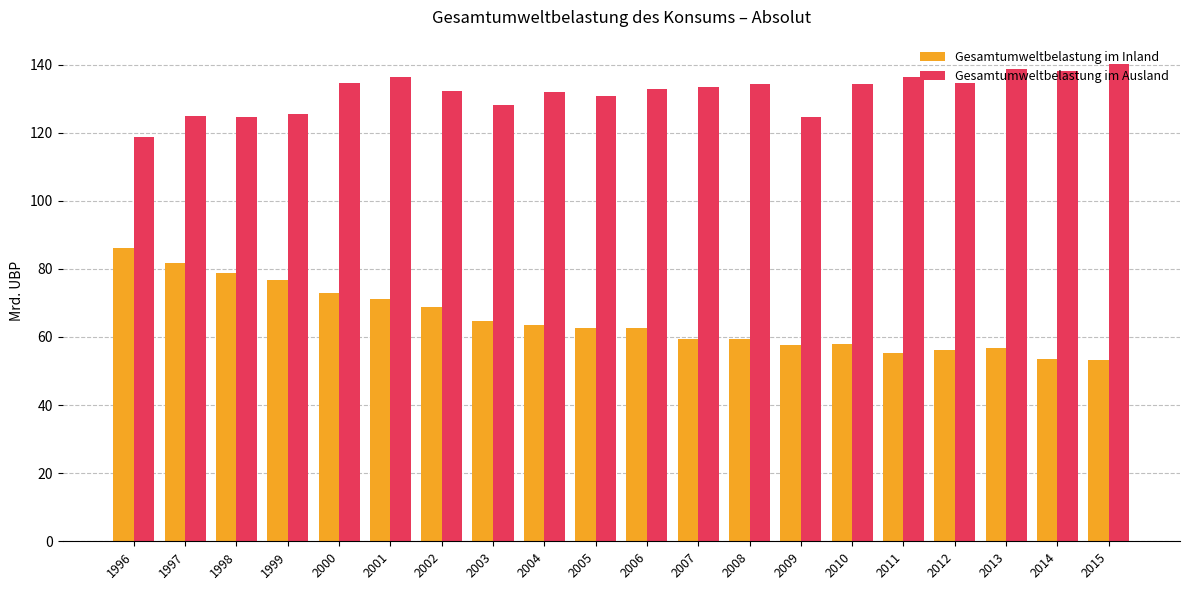

Does the chart contain any negative values?

No